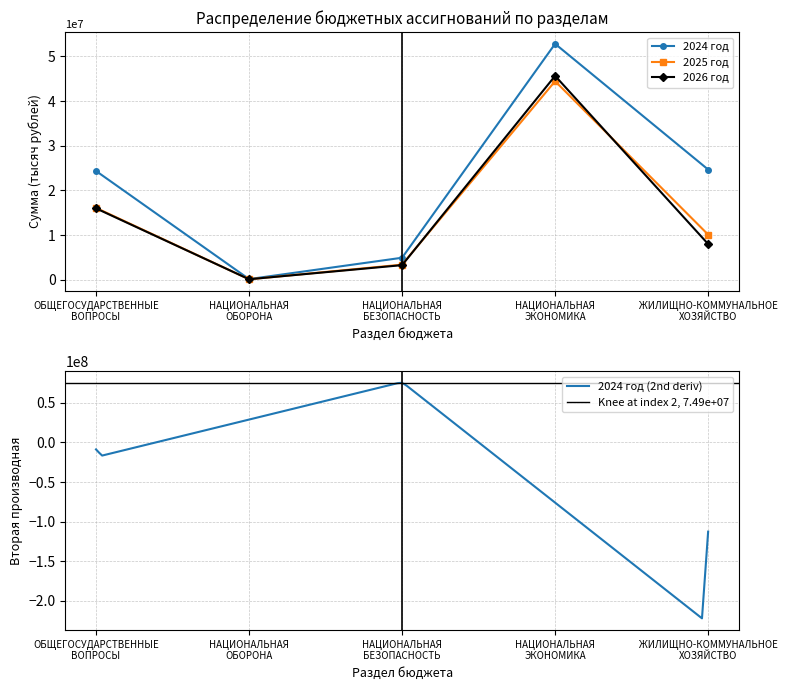

What is the value of the 2025 год point at the 5th from the left?

10107110.9